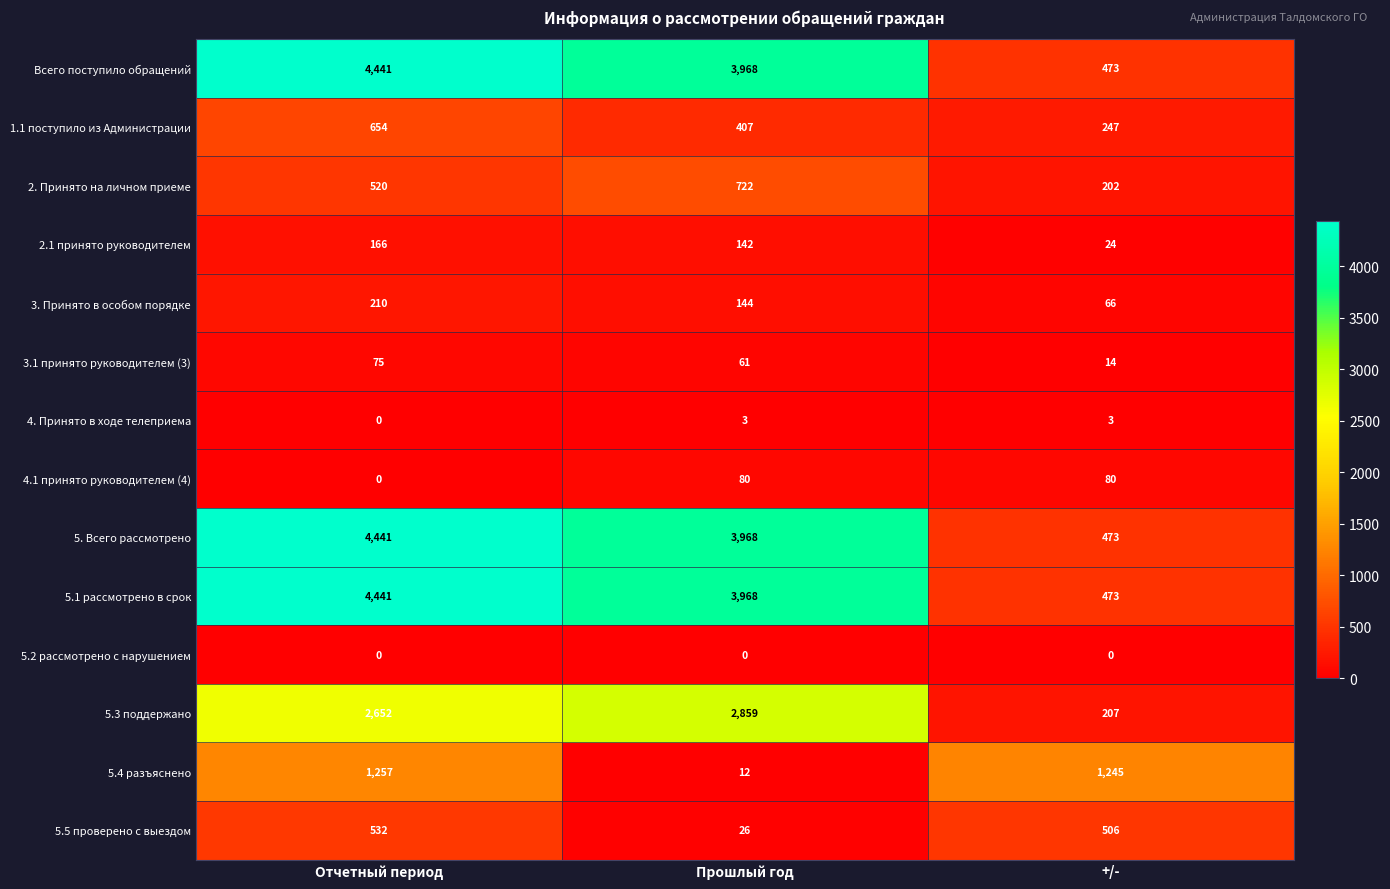

At which category is the sum across all series the highest?

Отчетный период